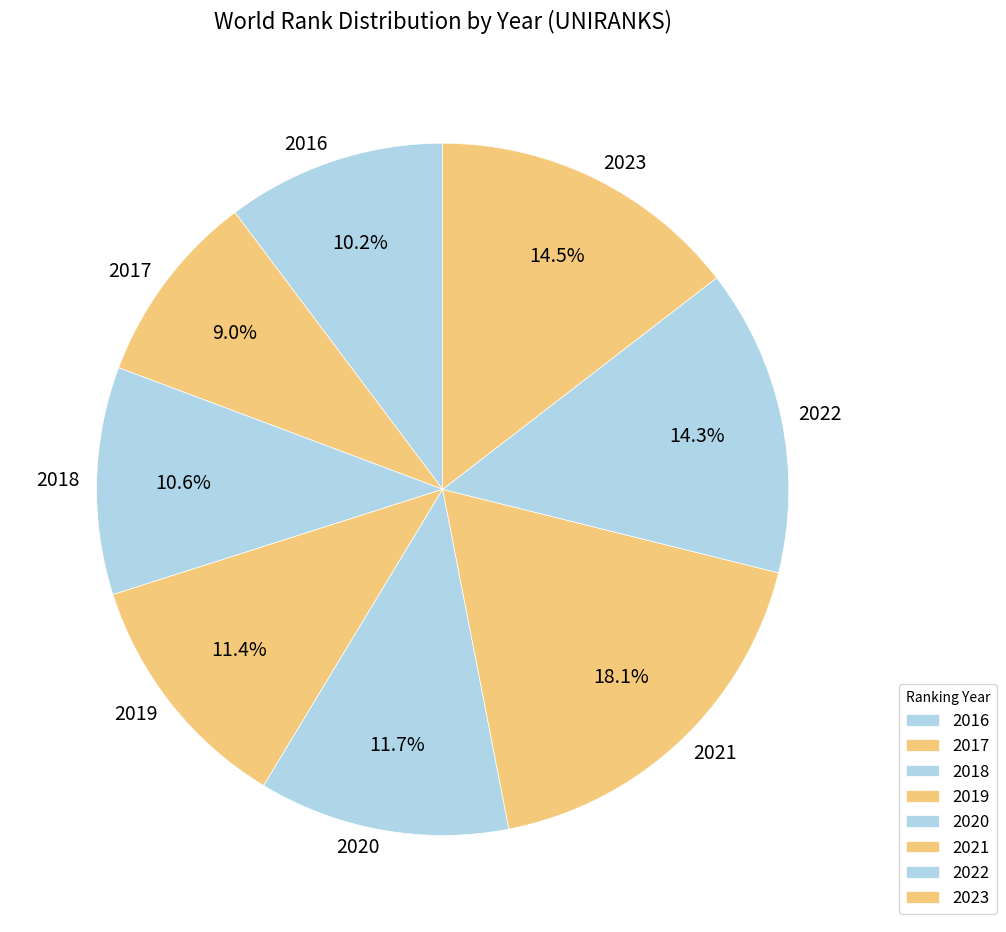

Which slice is the smallest?

2017